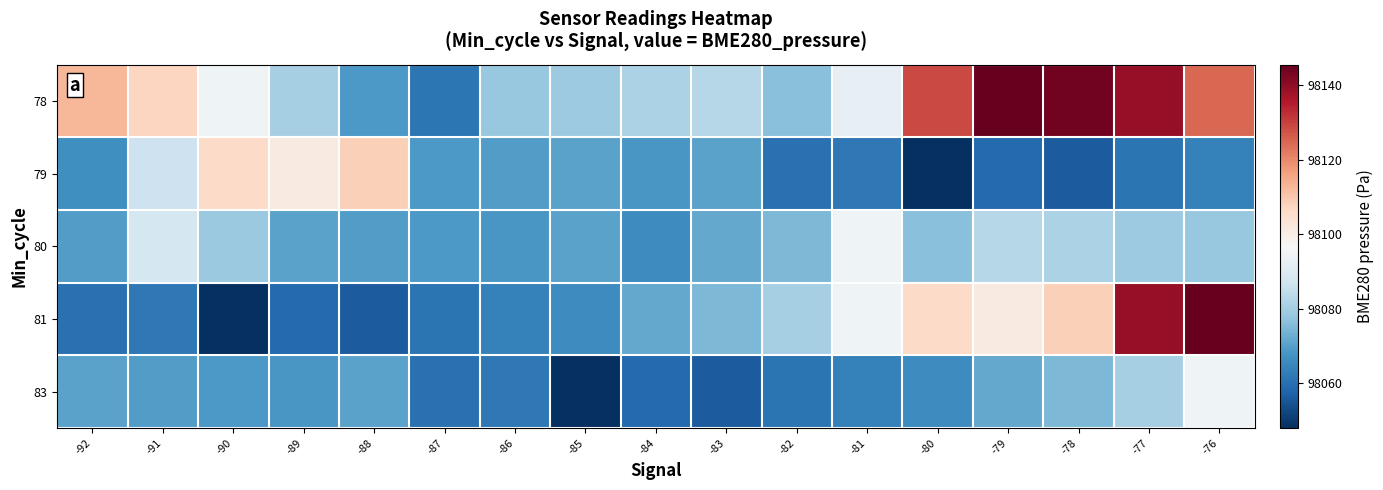

What is the total value across all series at -92?

490380.5